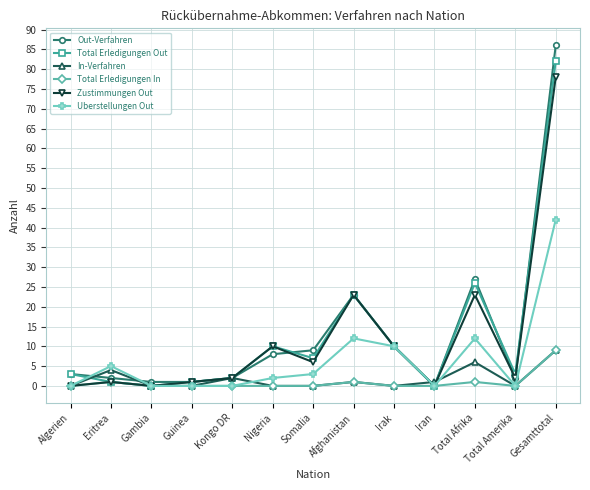

Does the chart display data point markers on the line(s)?

Yes